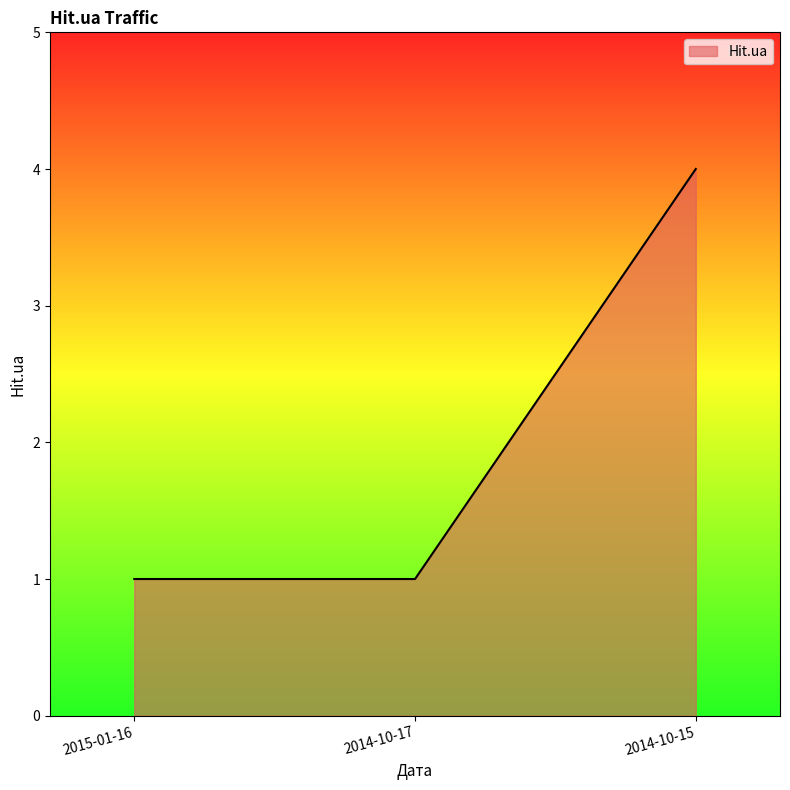

What is the average value?

2